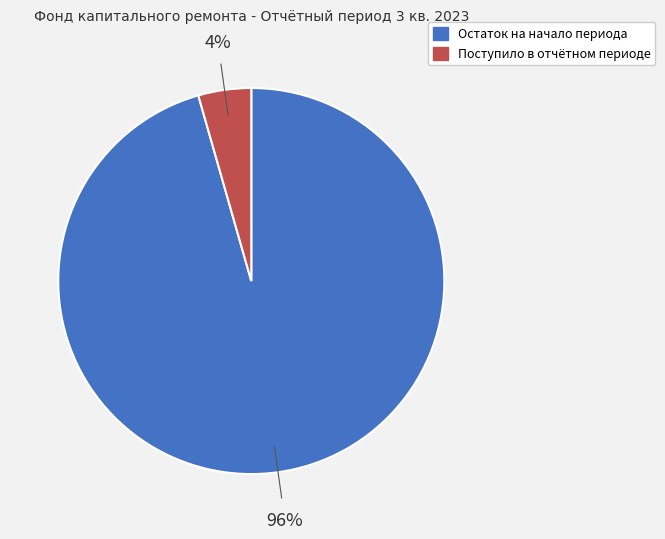

What percentage is the Остаток на начало периода slice, to the nearest percent?

96%